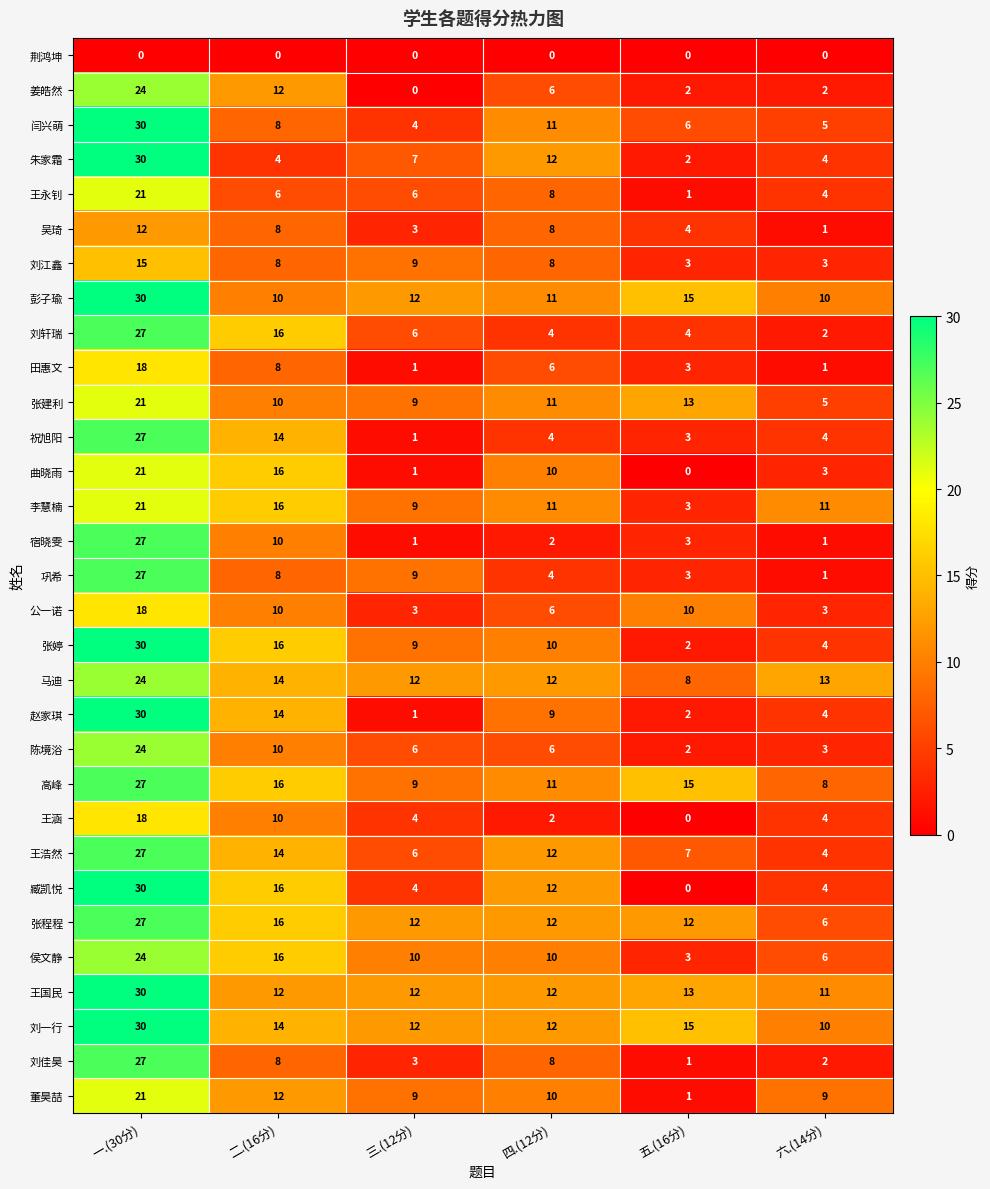

At which category does the chart reach its peak across all series?

一.(30分)